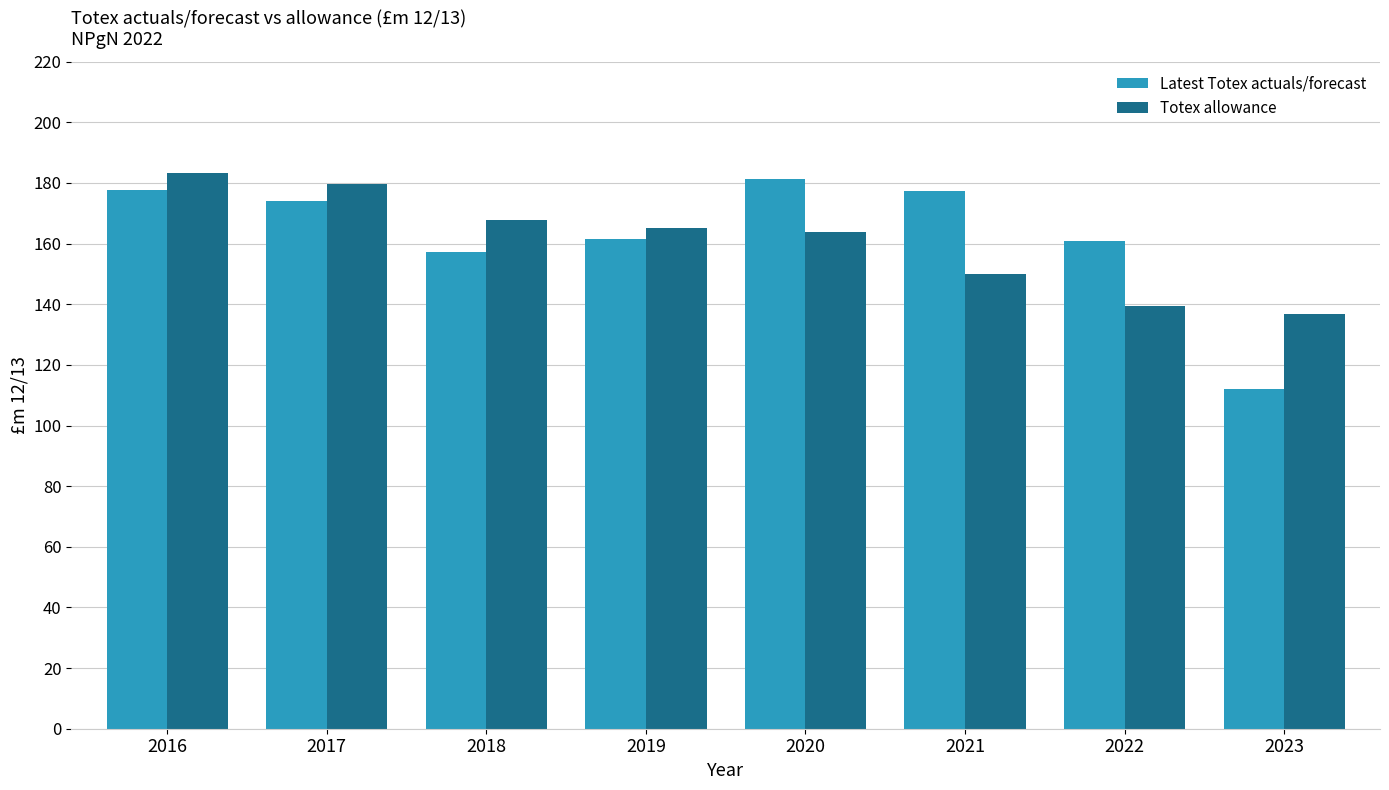

What is the highest value of the Latest Totex actuals/forecast series?

181.3